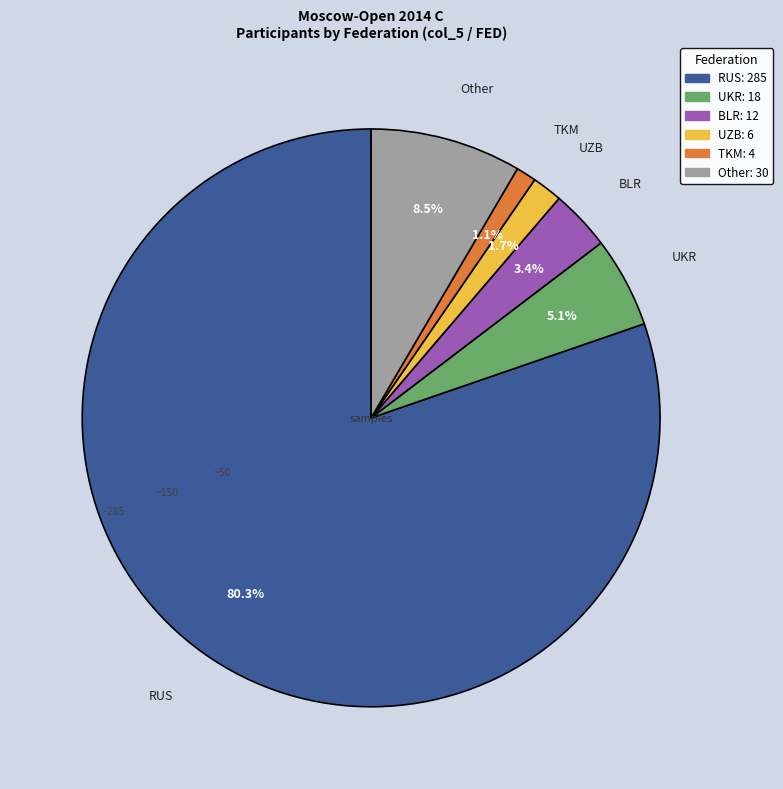

What is the largest slice in the pie chart?

RUS